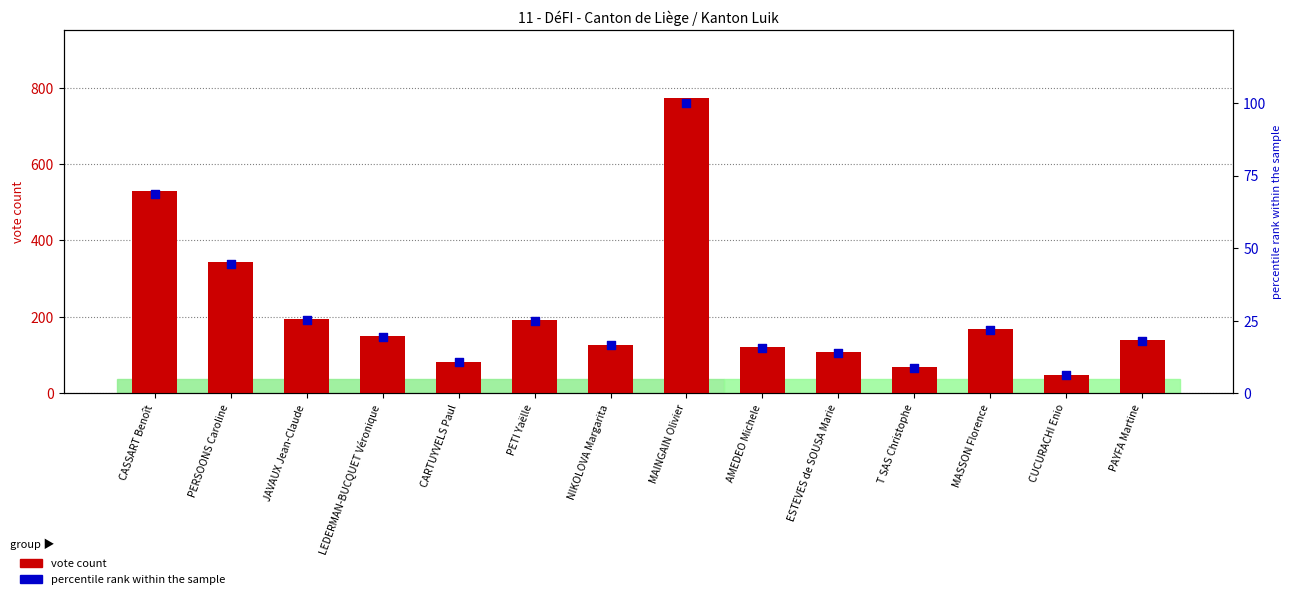

At how many categories does at least one series exceed 237?

3